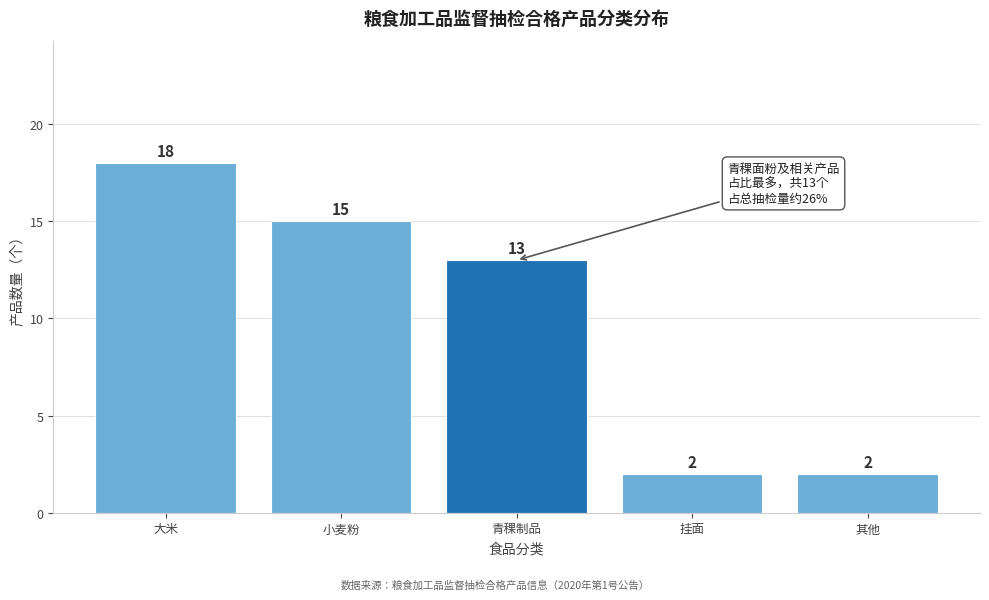

Reading left to right, what are all the values shown in this chart?

18	15	13	2	2